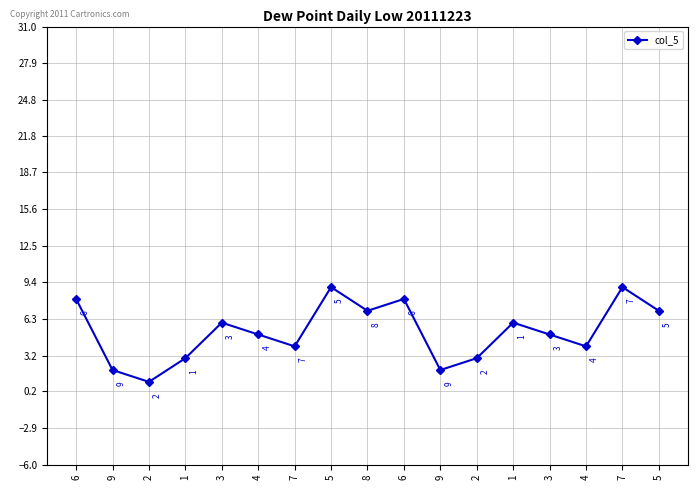

Count the number of categories in the chart.

17